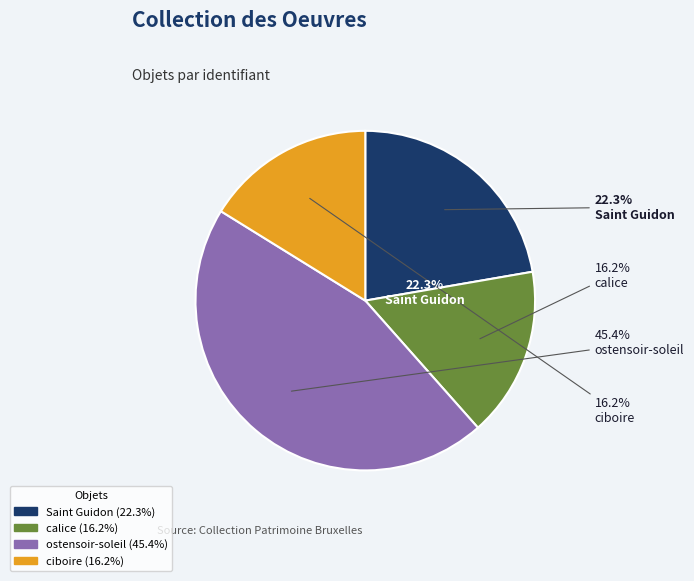

Which slice is the smallest?

ciboire